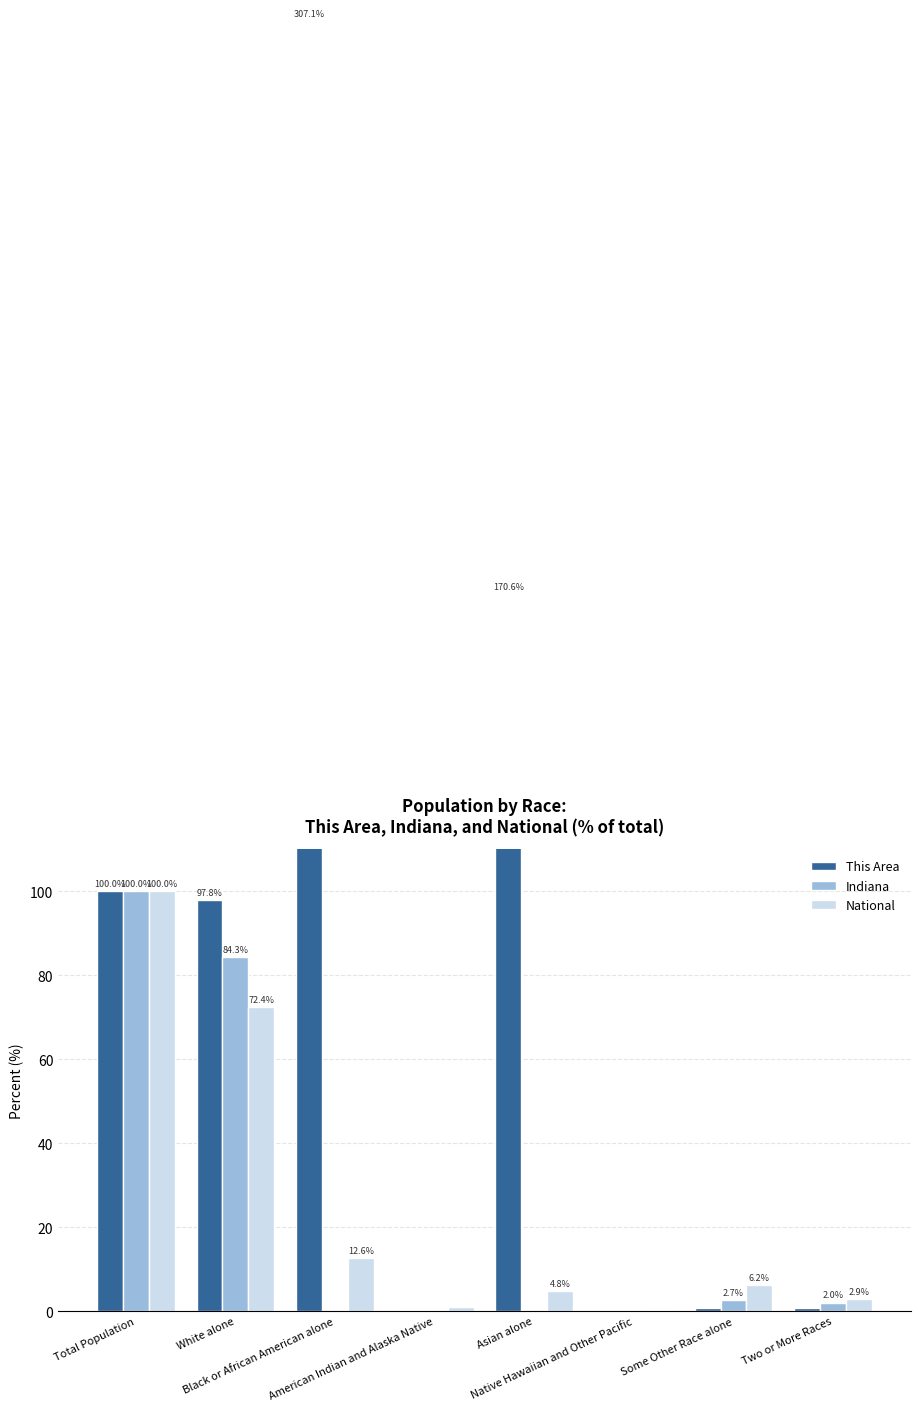

At which label is This Area closest to 153?

Asian alone